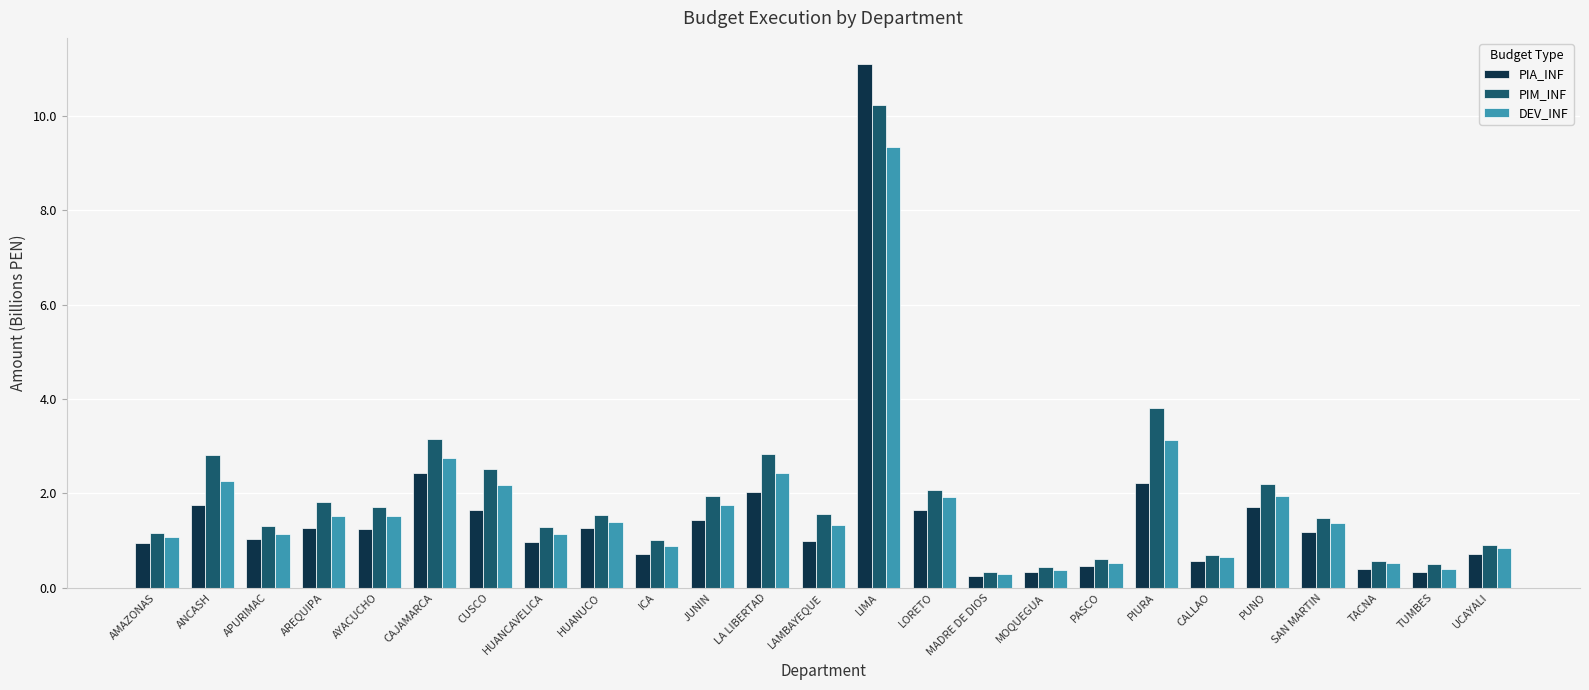

The PIM_INF series shows 1.6 at LAMBAYEQUE. True or false?

True